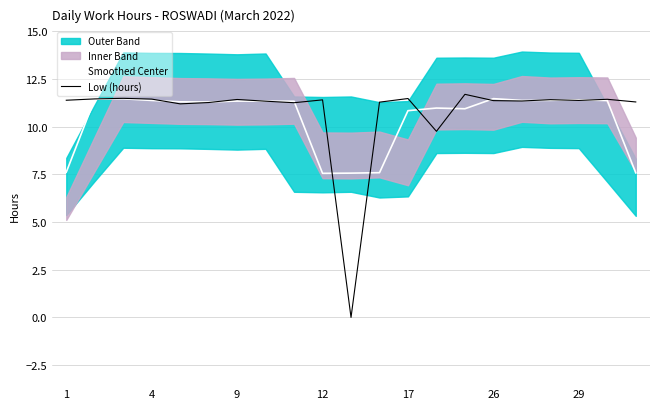

At how many categories does at least one series exceed 5?

21